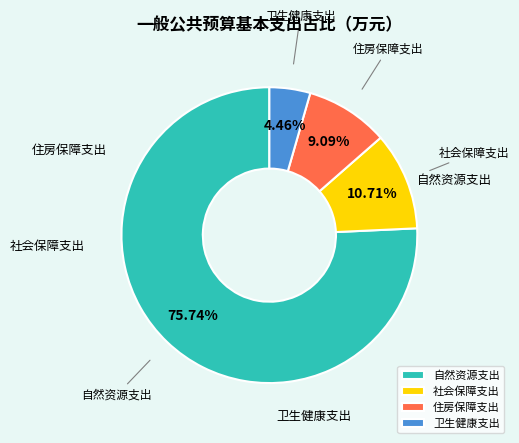

Does 自然资源支出 represent more than half of the total?

Yes